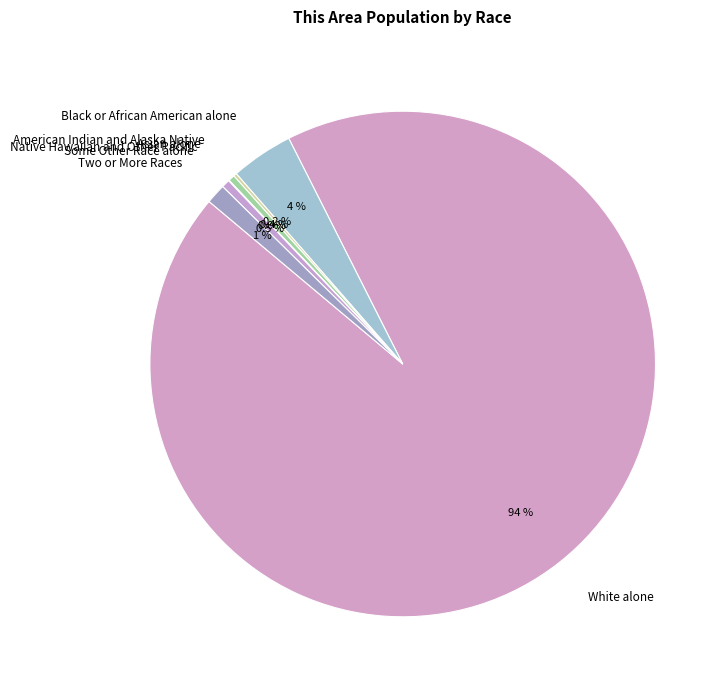

Combined, what portion of the pie is Asian alone and Some Other Race alone?

0.9%